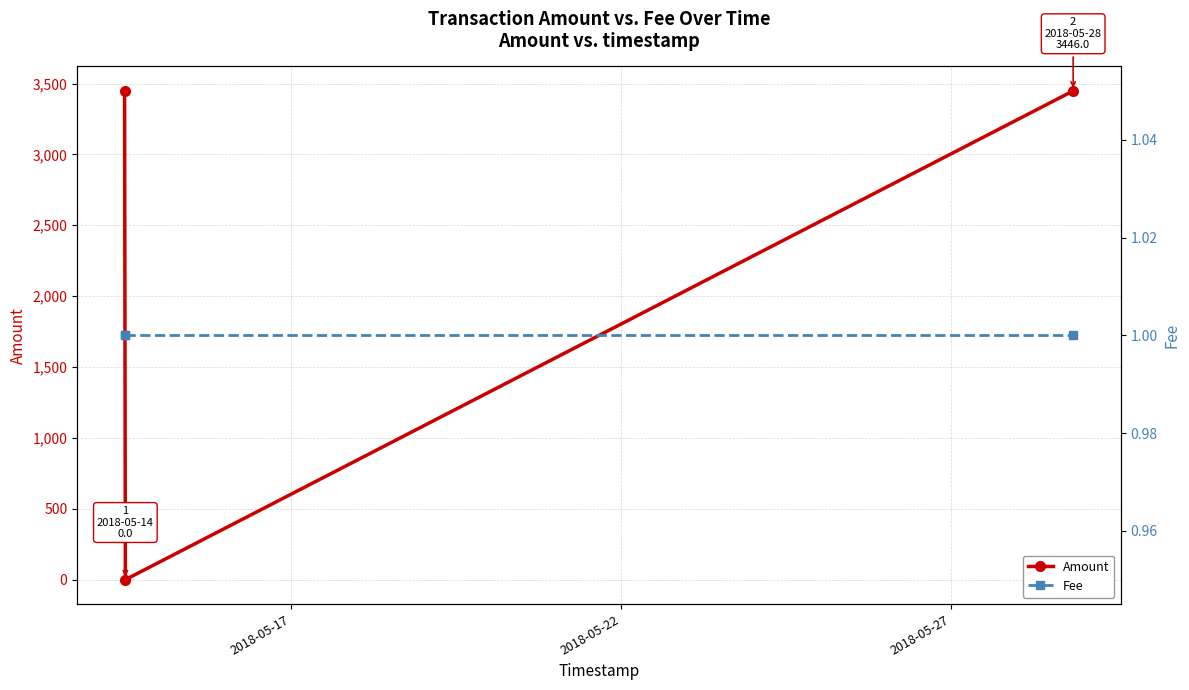

The Fee series shows 0 at 2018-05-22. True or false?

False